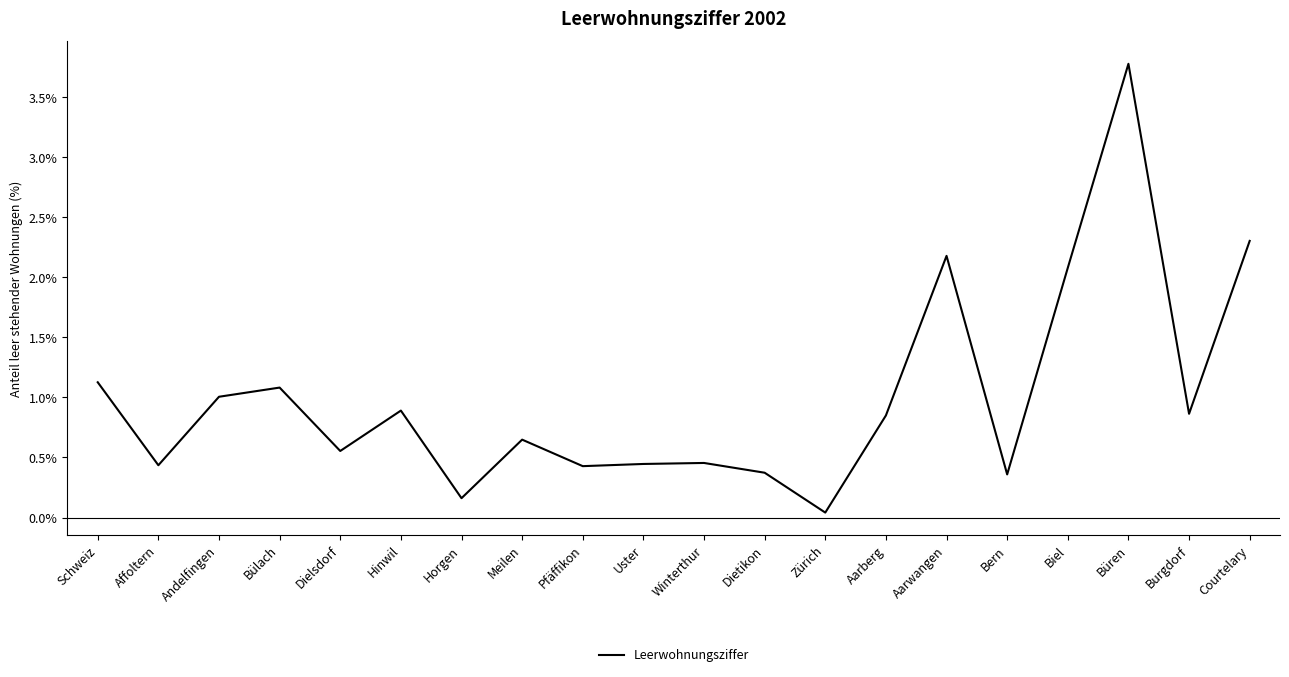

At which category does the chart reach its minimum across all series?

Zürich